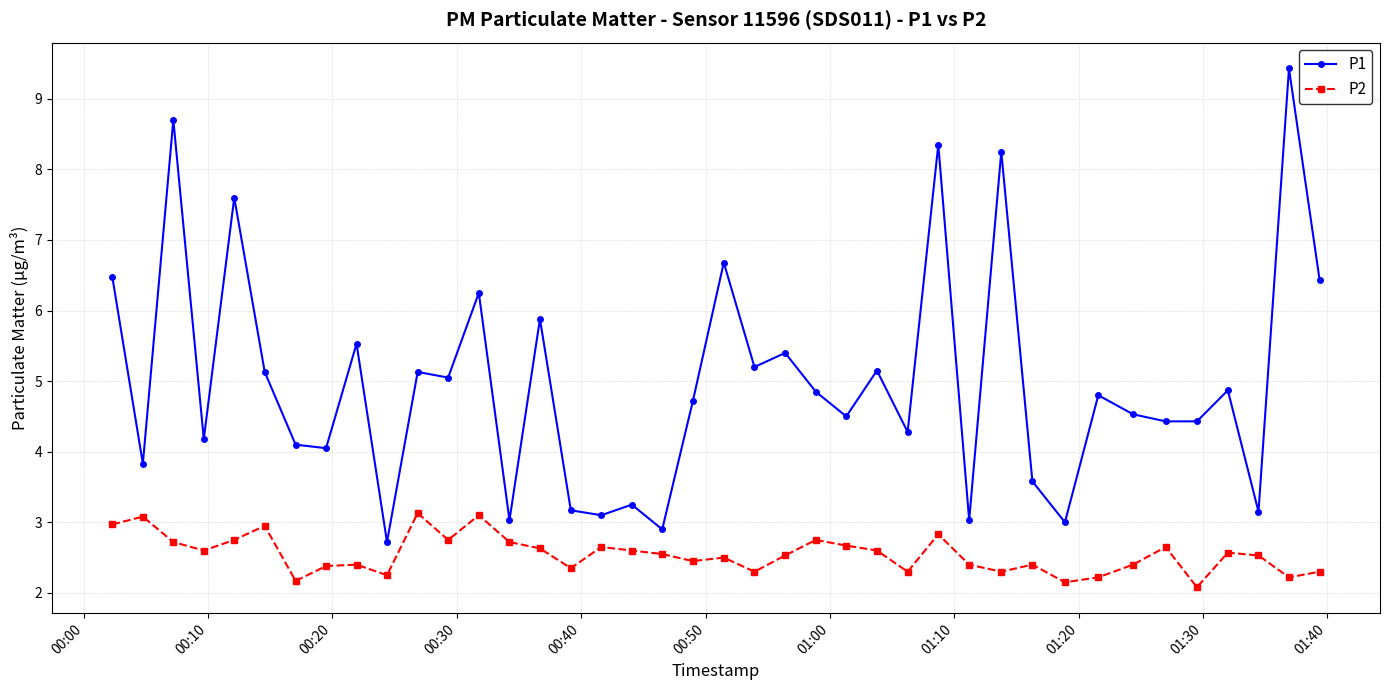

Which series has the largest range (max minus min)?

P1